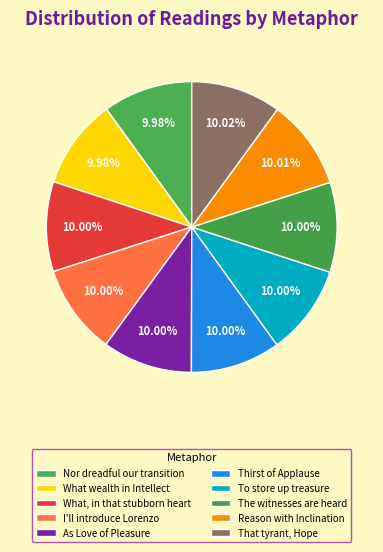

What percentage is the That tyrant, Hope slice, to the nearest percent?

10%